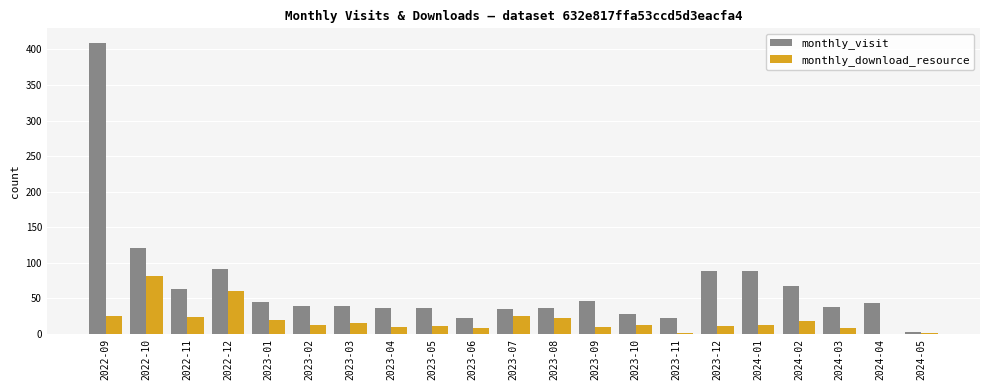

What is the greatest value displayed?

409